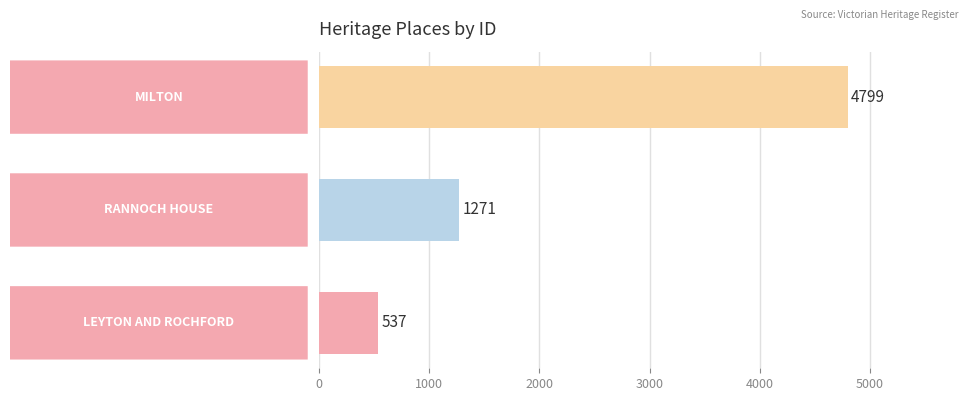

Count the values in the range 537 to 4799.

3